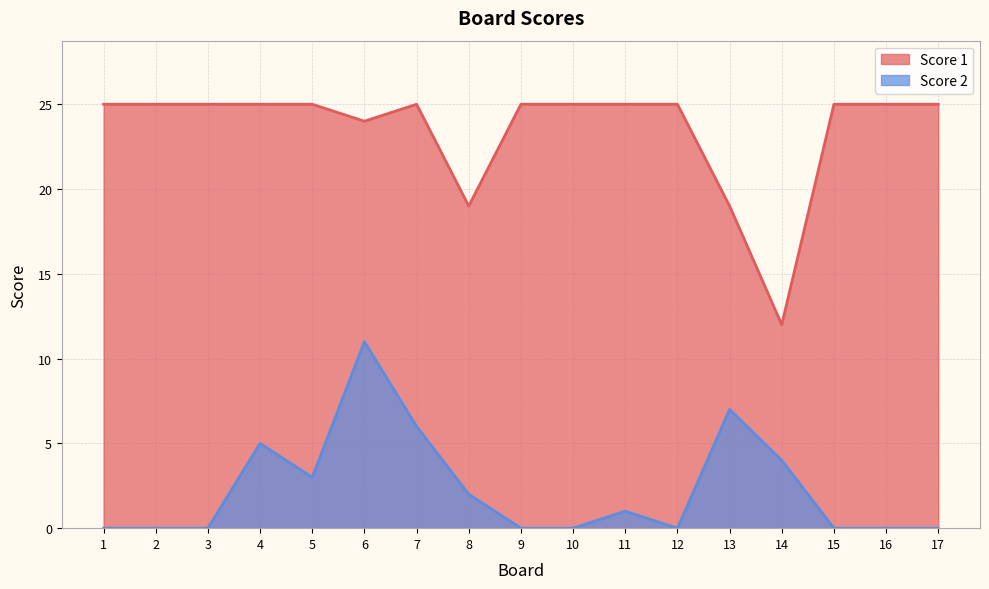

Reading left to right, extract all data points from this chart.

Score 1: 1=25	2=25	3=25	4=25	5=25	6=24	7=25	8=19	9=25	10=25	11=25	12=25	13=19	14=12	15=25	16=25	17=25
Score 2: 1=0	2=0	3=0	4=5	5=3	6=11	7=6	8=2	9=0	10=0	11=1	12=0	13=7	14=4	15=0	16=0	17=0